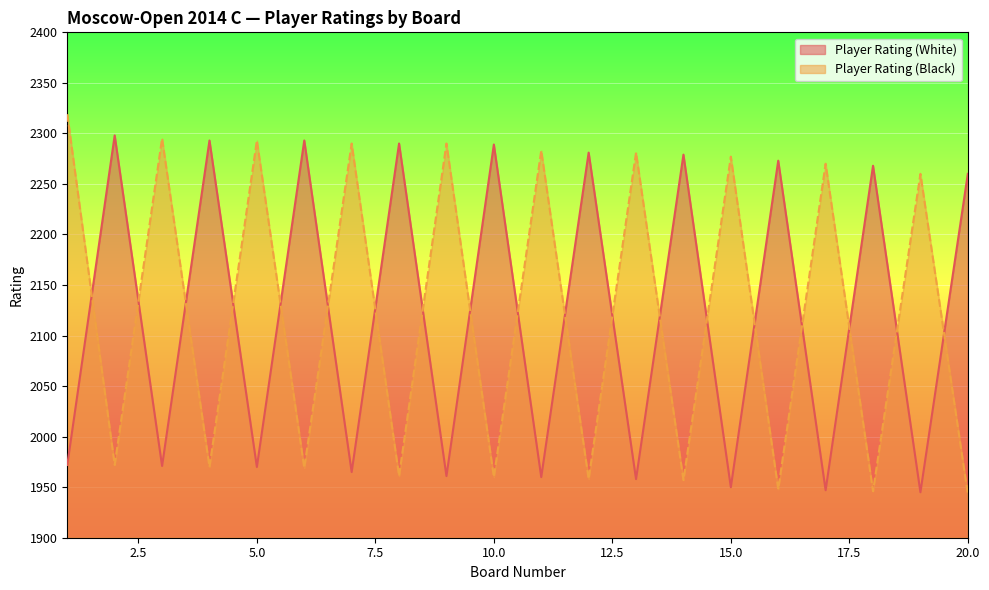

Rank the categories by Player Rating (Black) value from lowest to highest.

20, 18, 16, 14, 12, 10, 8, 6, 4, 2, 19, 17, 15, 13, 11, 7, 9, 5, 3, 1